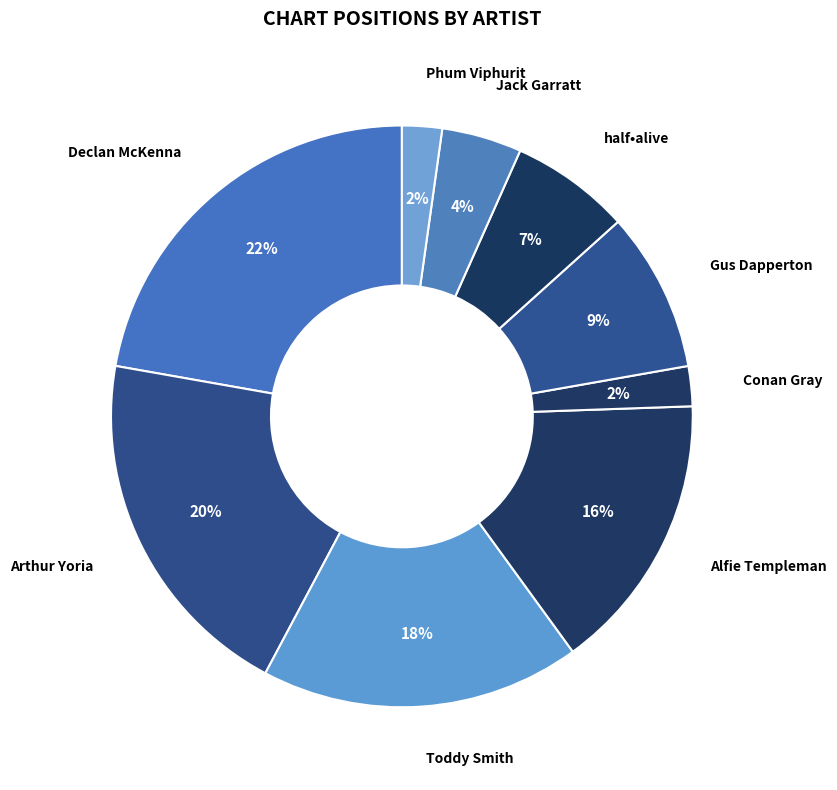

True or false: Toddy Smith accounts for 18% of the total.

True